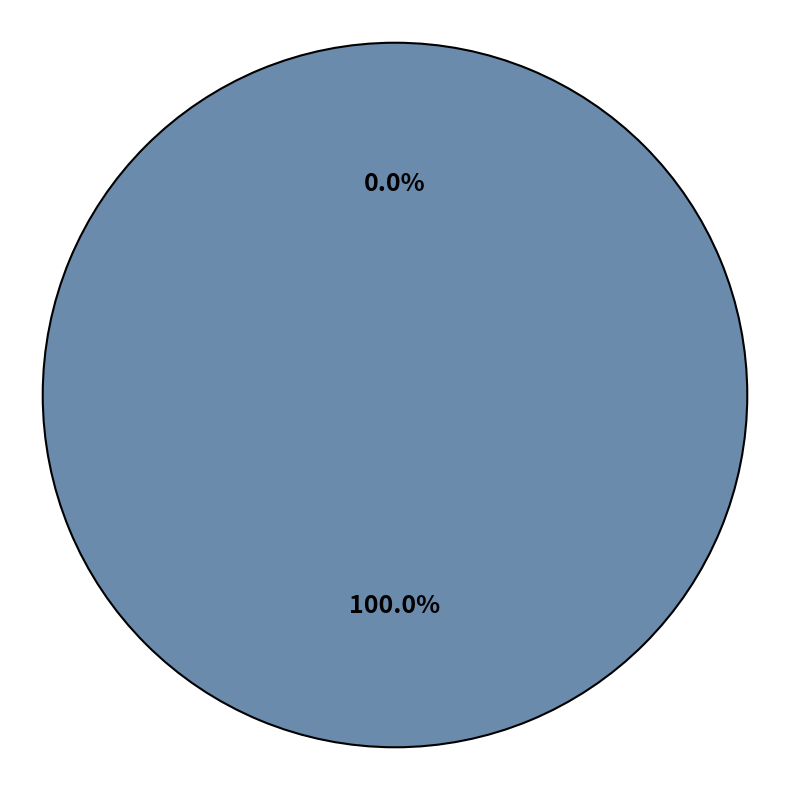

To the nearest percent, what is the difference between the Ticket (io_index=0) and Regular (io_index=7) slice percentages?

100%